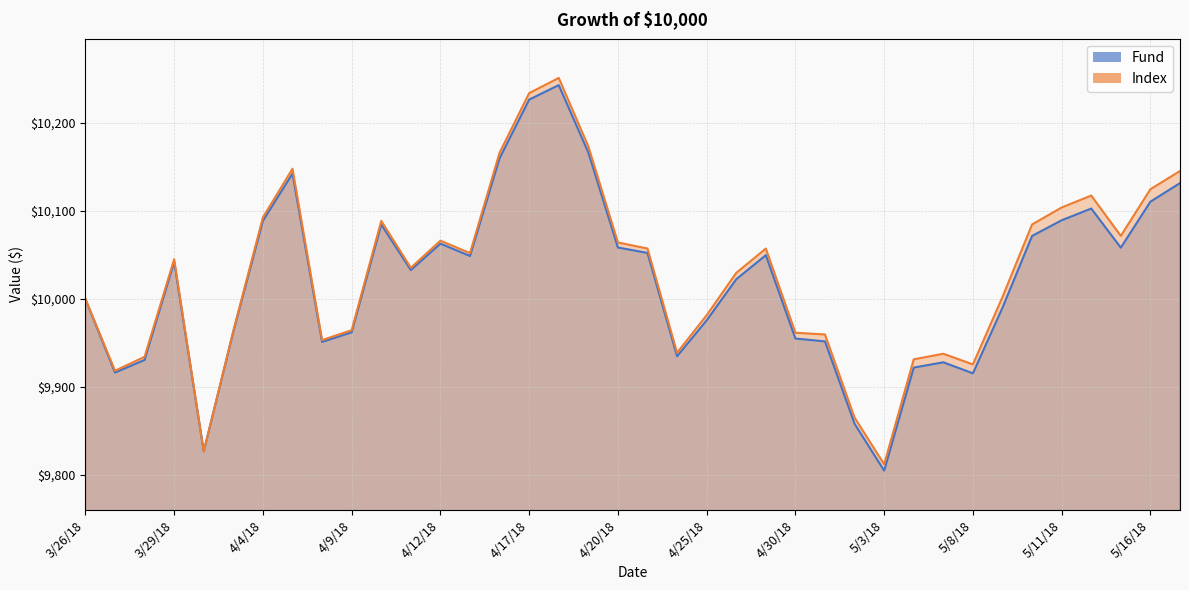

Rank the series by their maximum value, from highest to lowest.

Index, Fund